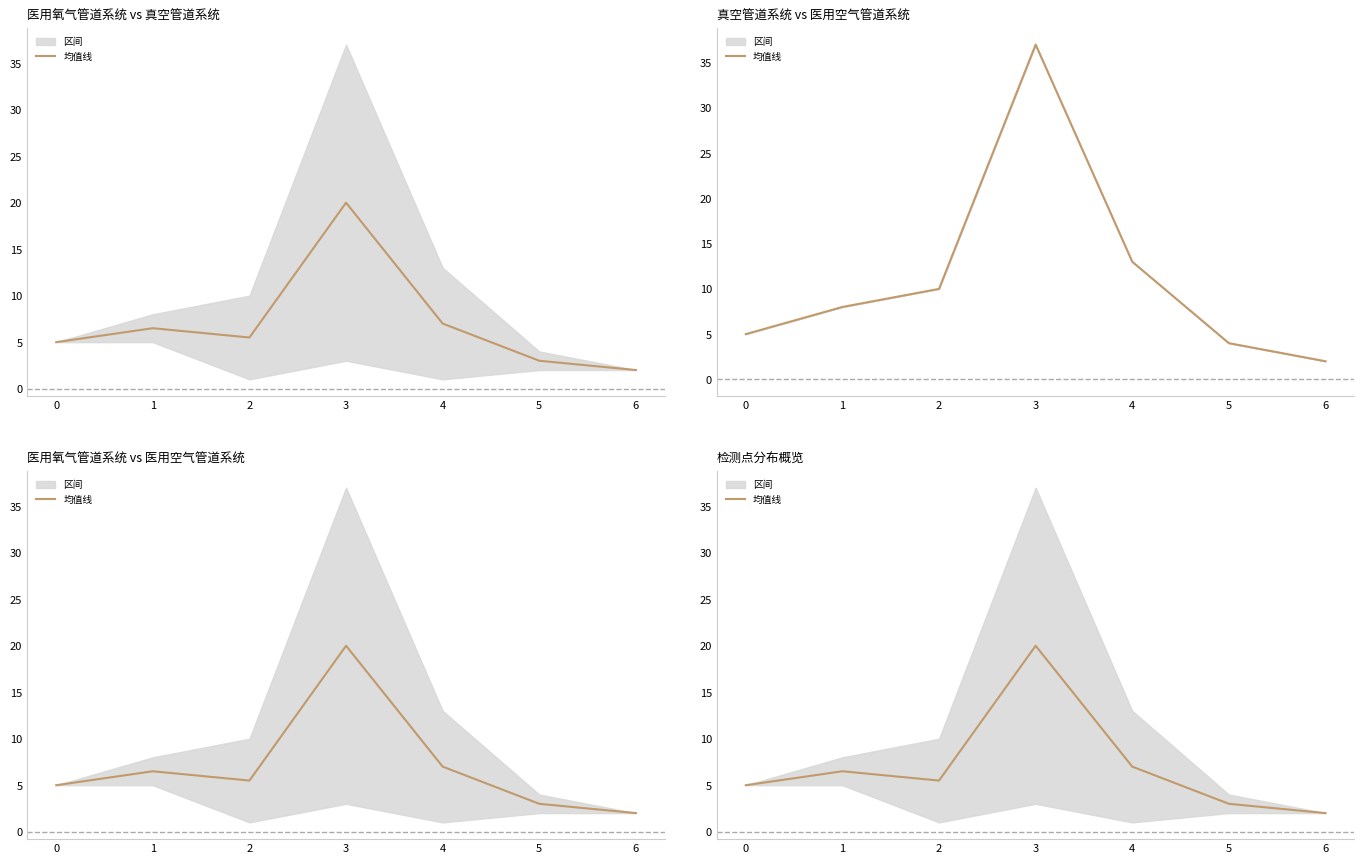

How many interior local valleys (lower than both neighbors) does the data have?

1